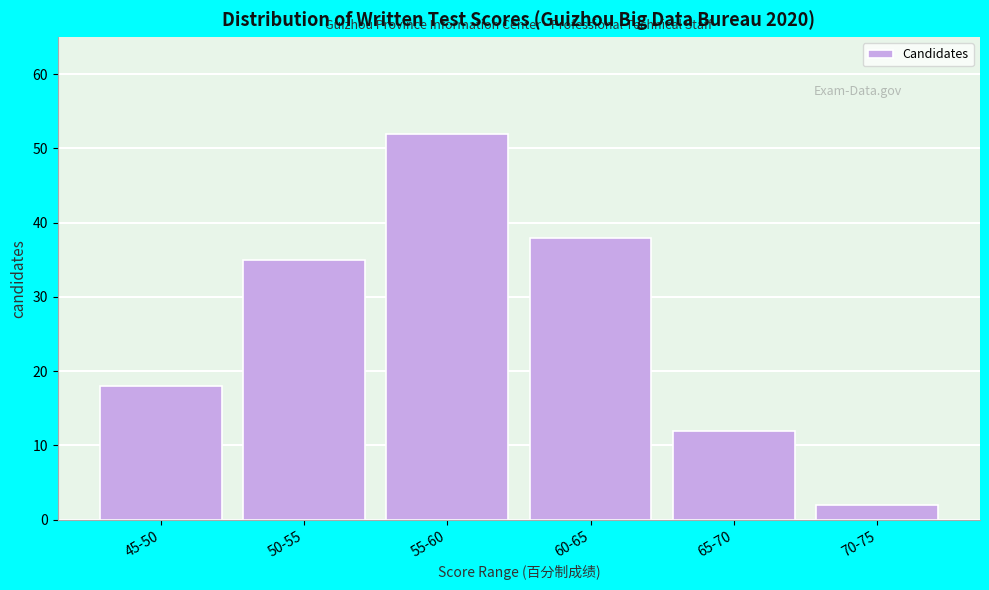

Reading right to left, extract all data points from this chart.

2	12	38	52	35	18